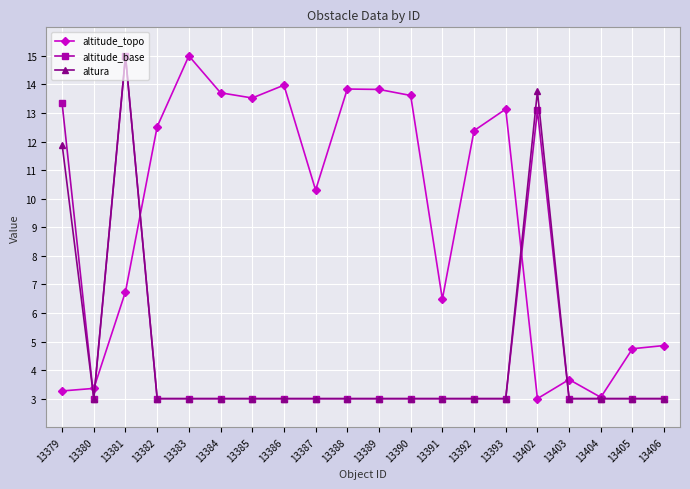

What is the total value across all series at 13389?

19.8